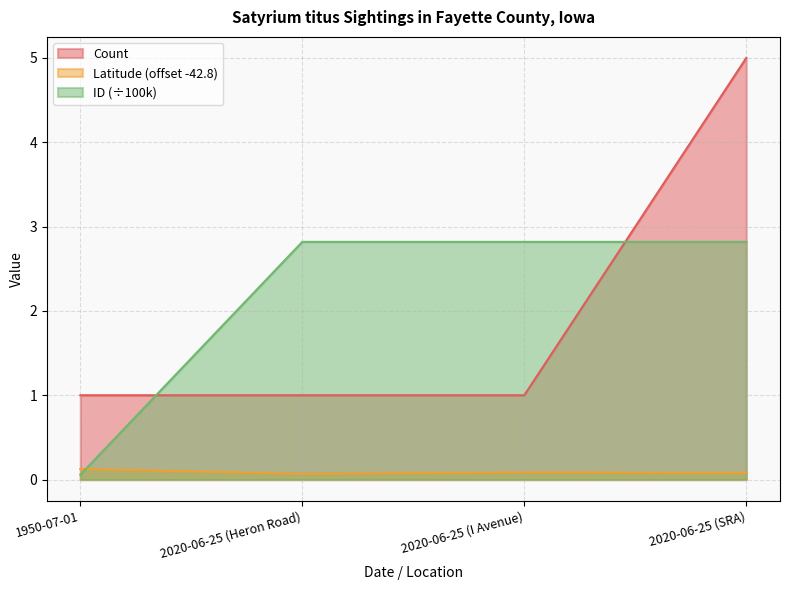

How many data points does each series have?

4